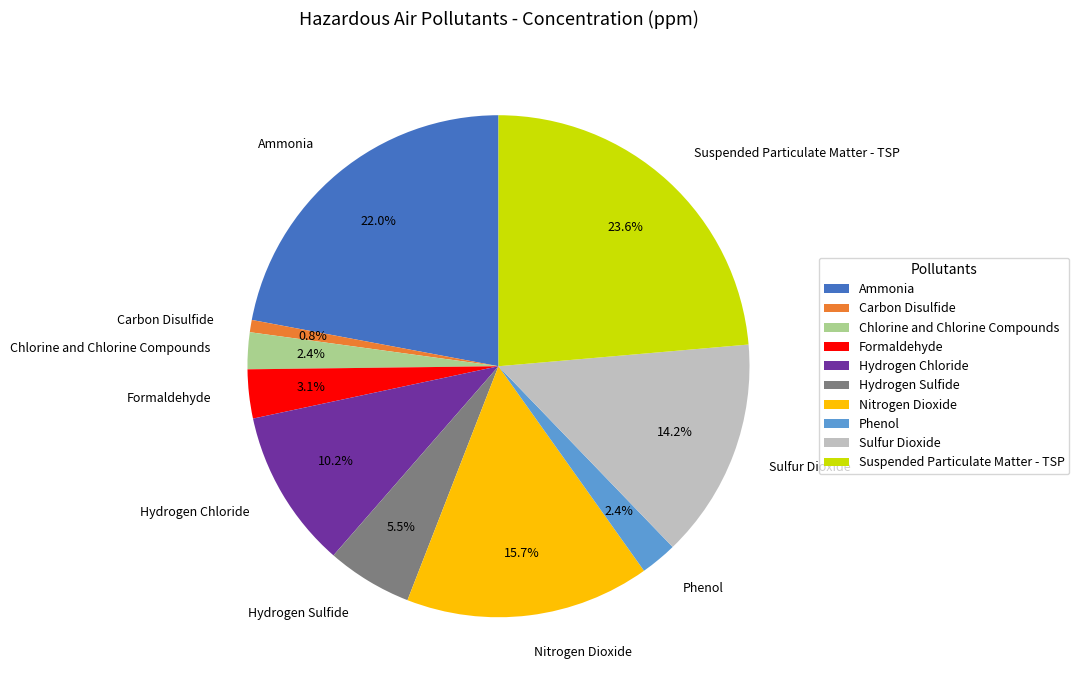

Count the number of slices in the pie.

10